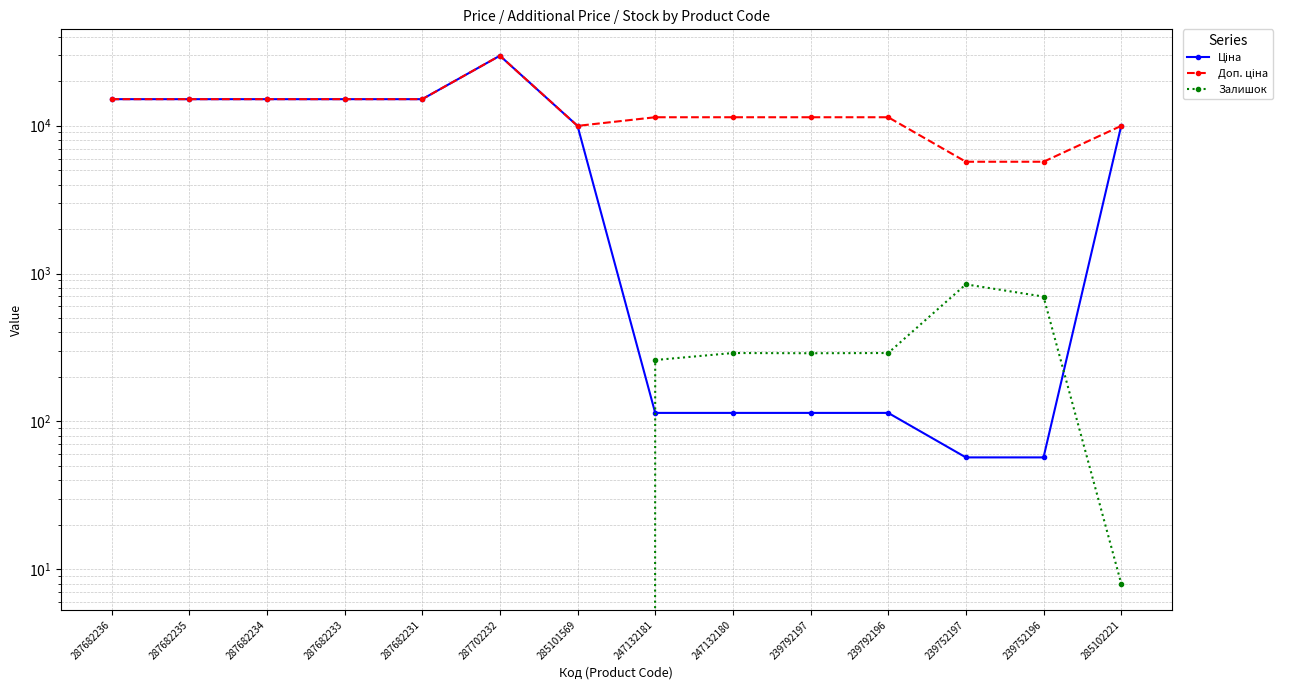

Reading left to right, transcribe all the data shown in this chart.

Ціна: 287682236=15120.0	287682235=15120.0	287682234=15120.0	287682233=15120.0	287682231=15120.0	287702232=29747.2	285101569=9975.0	247132181=114.1	247132180=114.1	239792197=114.1	239792196=114.1	239752197=57.0	239752196=57.0	285102221=9975.0
Доп. ціна: 287682236=15120.0	287682235=15120.0	287682234=15120.0	287682233=15120.0	287682231=15120.0	287702232=29747.2	285101569=9975.0	247132181=11410.0	247132180=11410.0	239792197=11410.0	239792196=11410.0	239752197=5705.0	239752196=5705.0	285102221=9975.0
Залишок: 287682236=0.0	287682235=0.0	287682234=0.0	287682233=0.0	287682231=0.0	287702232=0.0	285101569=0.0	247132181=260.0	247132180=290.0	239792197=289.0	239792196=290.0	239752197=845.0	239752196=698.0	285102221=8.0